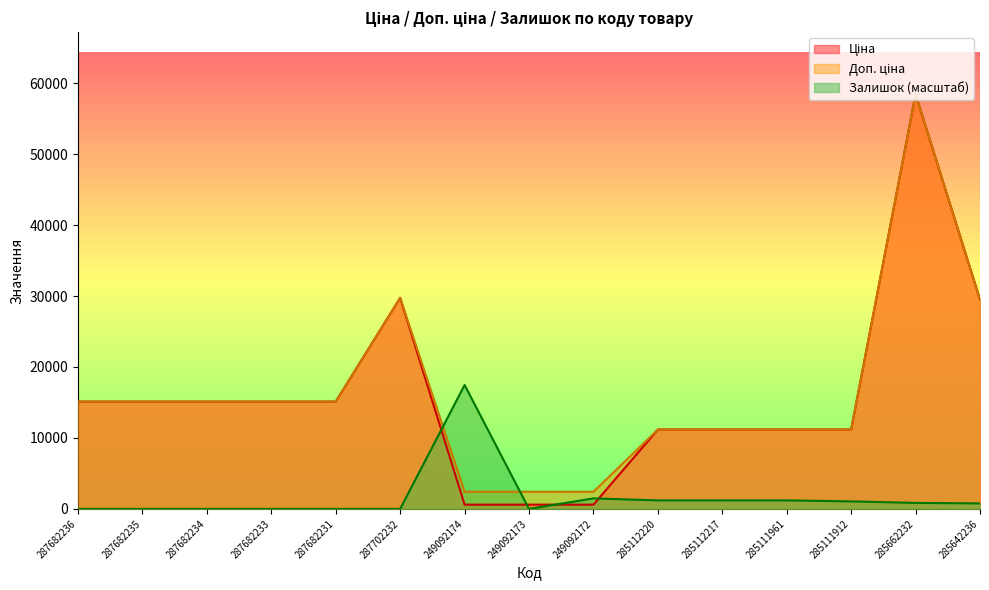

In Доп. ціна, how many points are higher than both neighbors (excluding endpoints)?

2